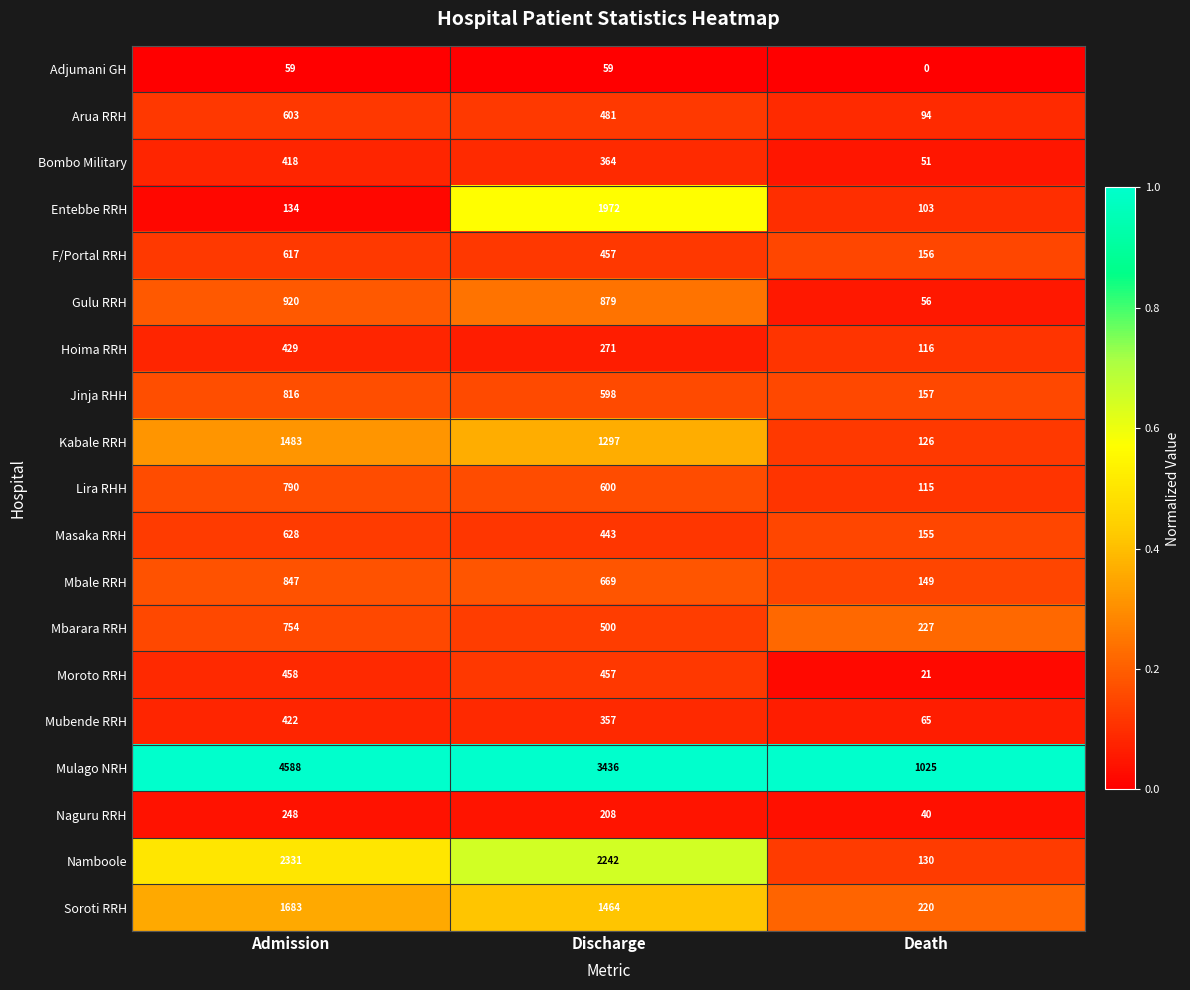

The value of Mbarara RRH at Admission is 754. True or false?

True